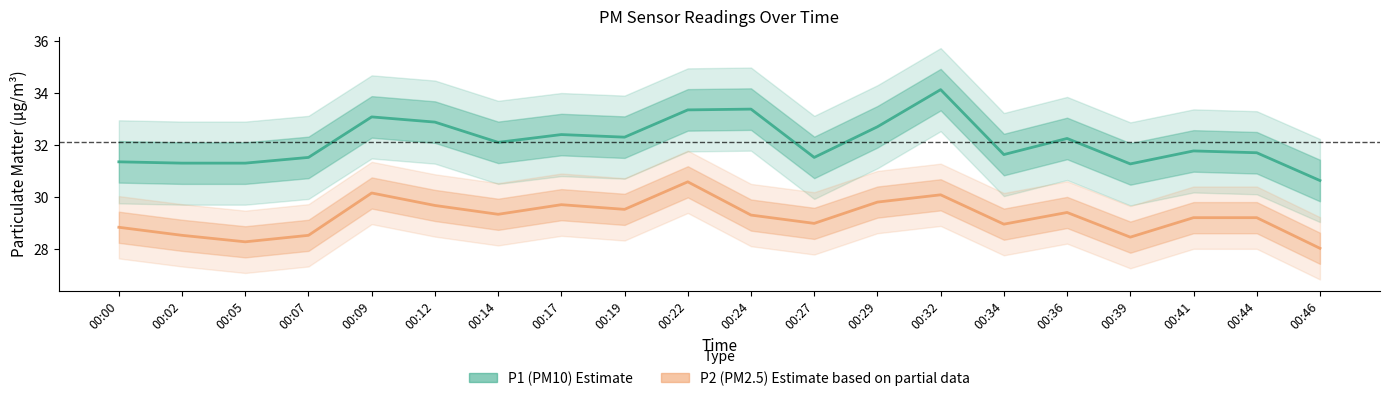

At how many categories does at least one series exceed 34?

1